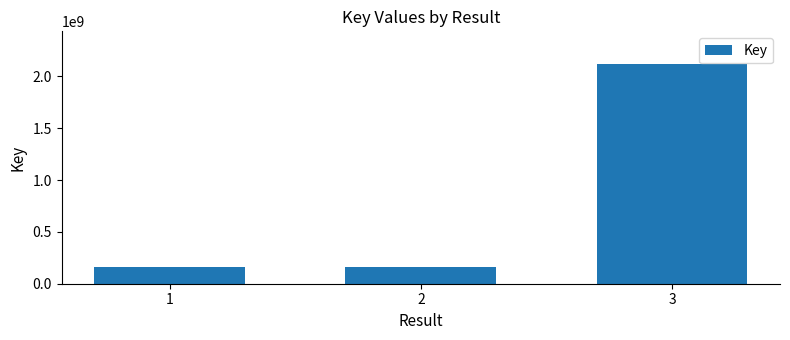

Which category has the highest value across all series?

3